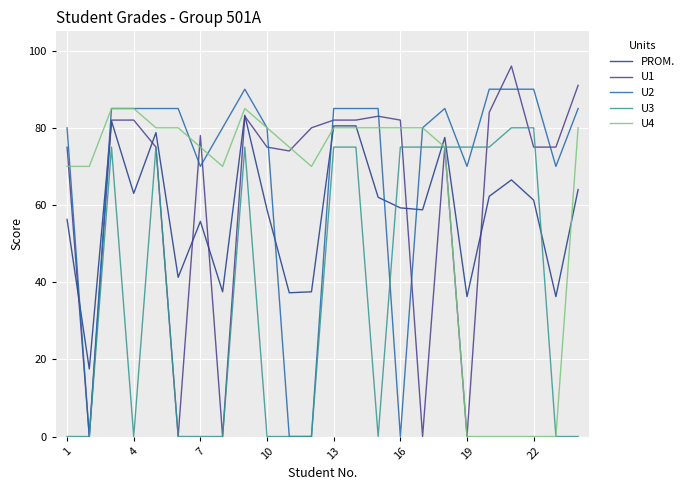

Which series has the widest spread of values?

U1